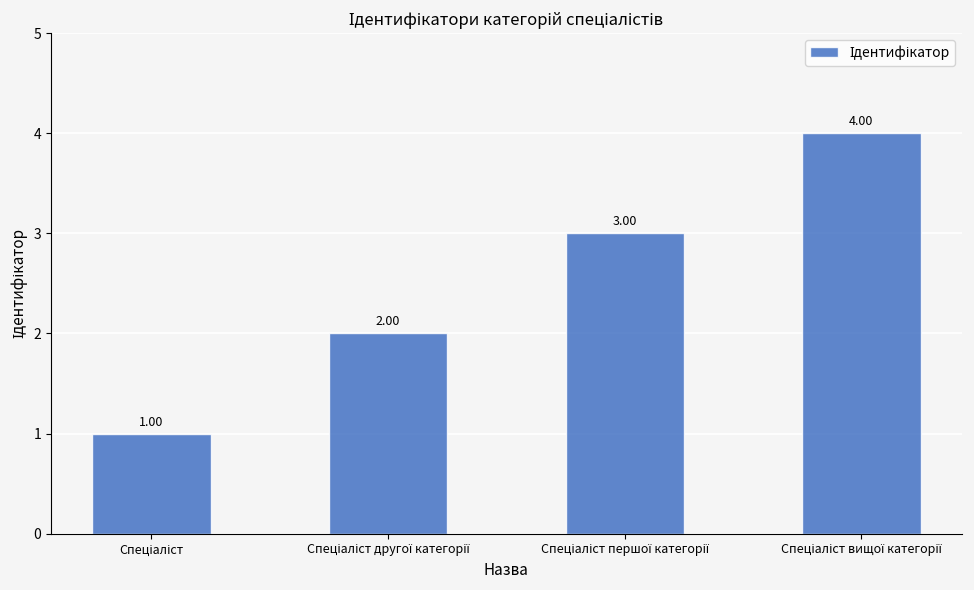

What is the difference between the second highest and second lowest values?

1